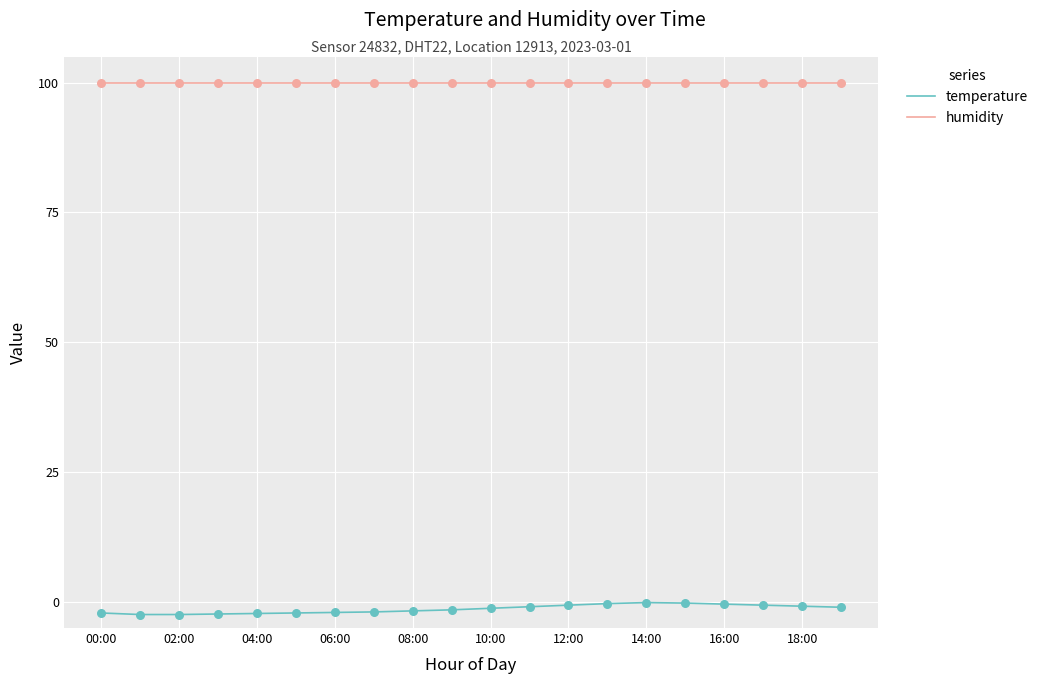

Which series has the largest total across all categories?

humidity